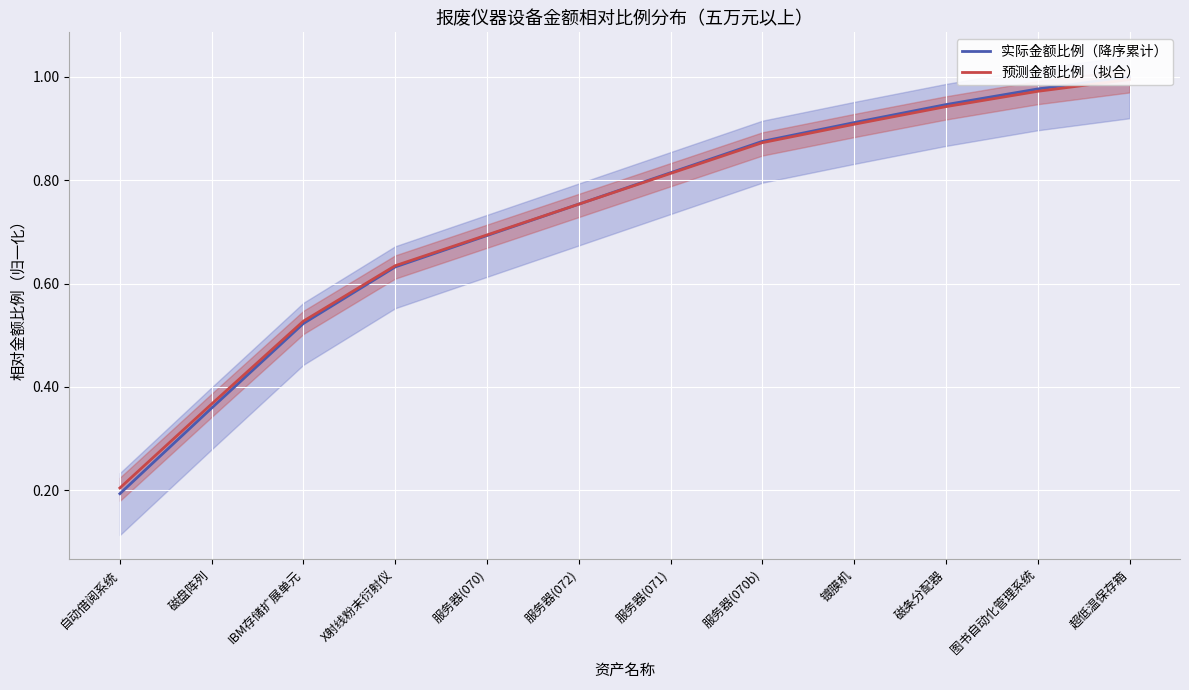

What is the value of the 预测金额比例（拟合） point at the 7th from the left?

0.8